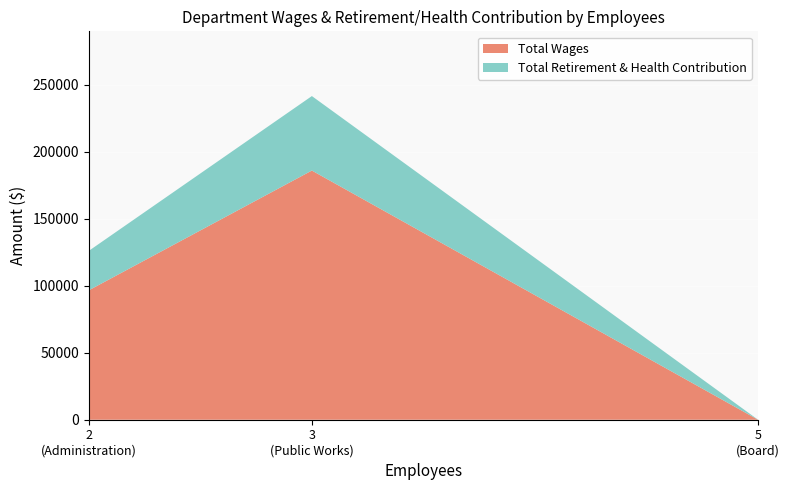

Reading left to right, what are the values for Total Wages?

96634	186100	0